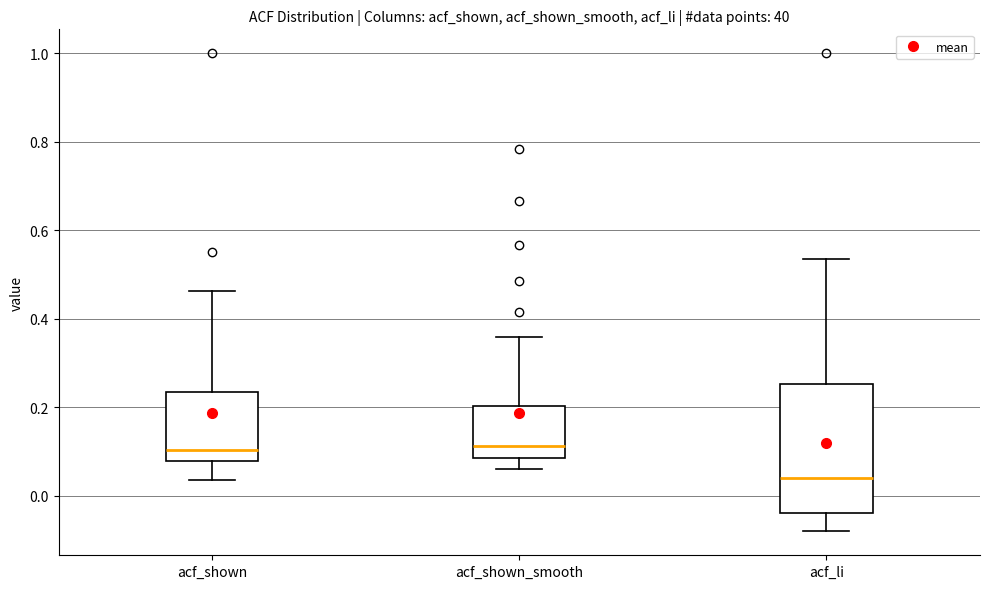

Reading left to right, transcribe this box plot: for each box, give where its median line is, the range the box spans, and where its two whiskers end, as read against the y-axis. The values are not printed on the chart, so give them approximately, as read against the axis.

acf_shown: median 0.10, box 0.08 to 0.24, whiskers 0.04 to 0.46
acf_shown_smooth: median 0.12, box 0.08 to 0.20, whiskers 0.06 to 0.36
acf_li: median 0.04, box -0.04 to 0.26, whiskers -0.08 to 0.54